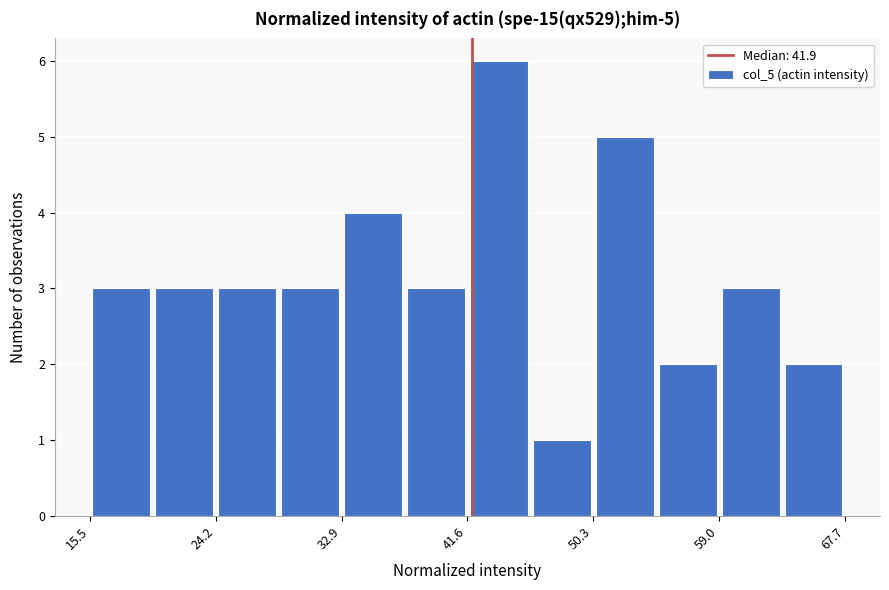

Over which range of the x-axis is the bar tallest?

42 to 46